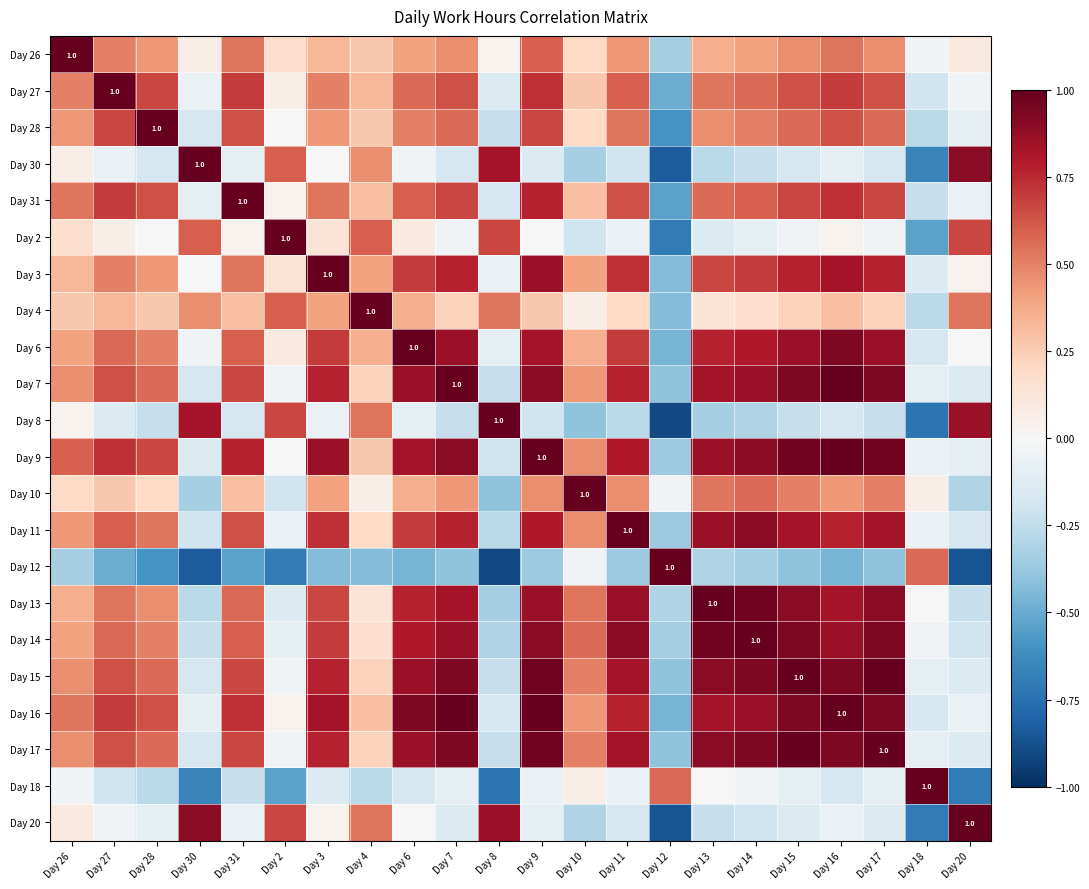

List the labels in order of Day 13 value, smallest first.

Day 8, Day 12, Day 30, Day 20, Day 2, Day 18, Day 4, Day 26, Day 28, Day 27, Day 10, Day 31, Day 3, Day 6, Day 7, Day 16, Day 9, Day 11, Day 15, Day 17, Day 14, Day 13